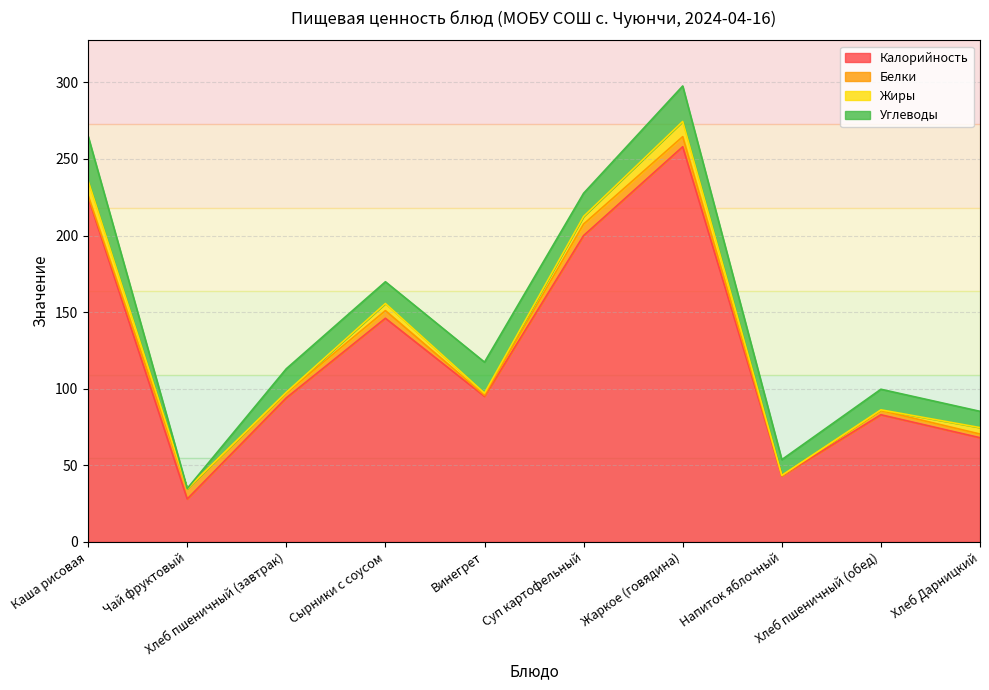

Which series has the largest total across all categories?

Калорийность